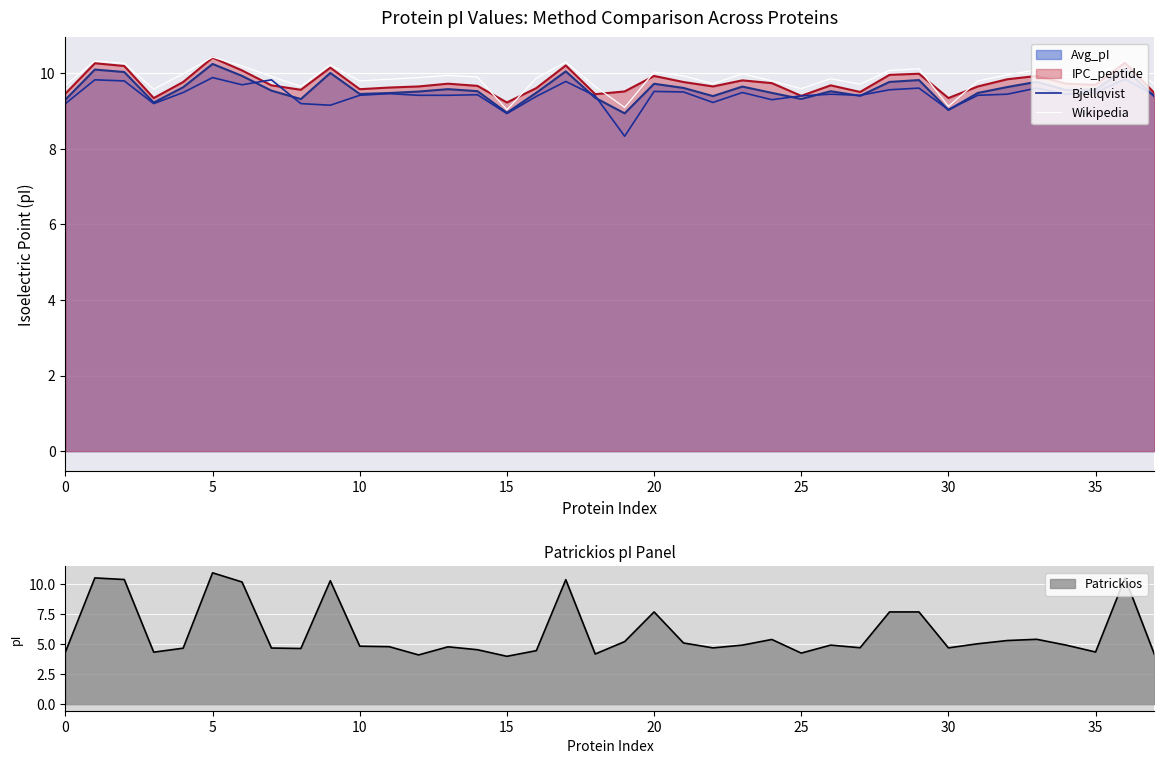

True or false: Bjellqvist and Wikipedia cross at least once.

False